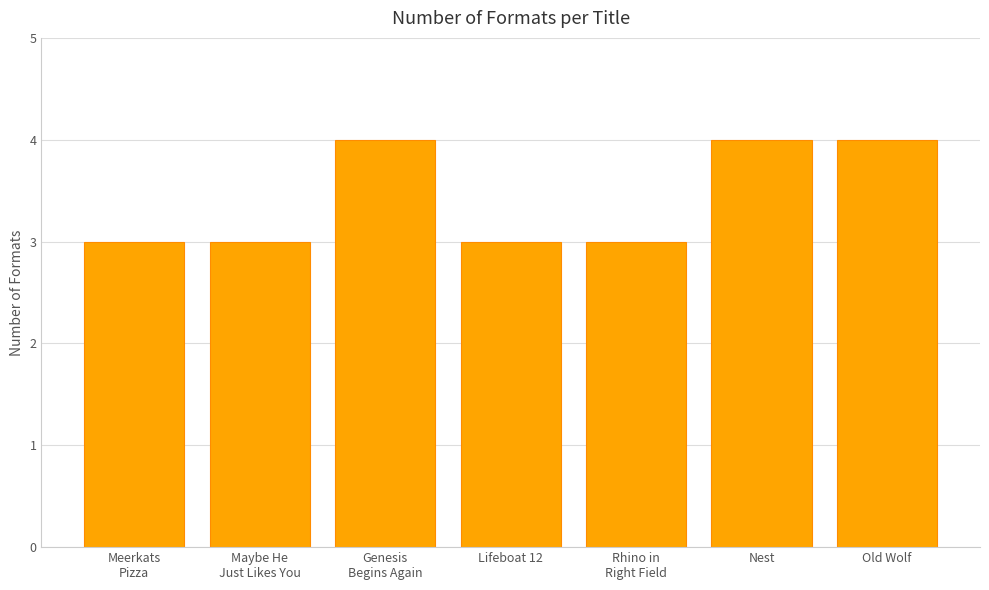

The value at Meerkats
Pizza is 4. True or false?

False